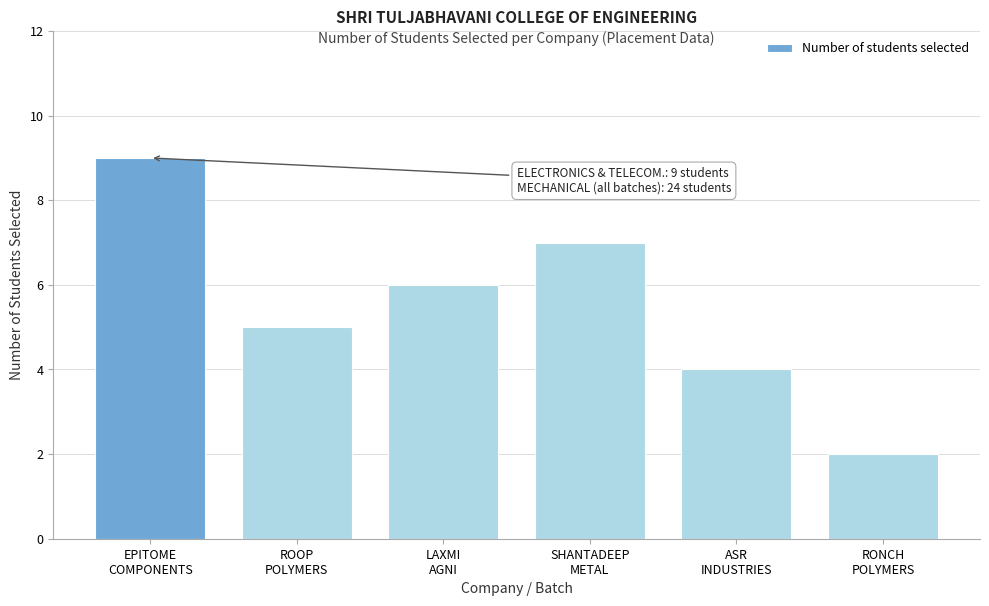

Reading right to left, what are all the values shown in this chart?

2	4	7	6	5	9